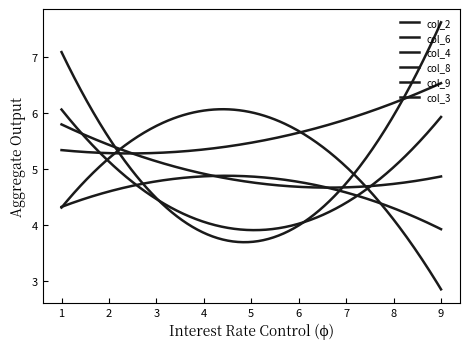

How many lines are shown in the chart?

6